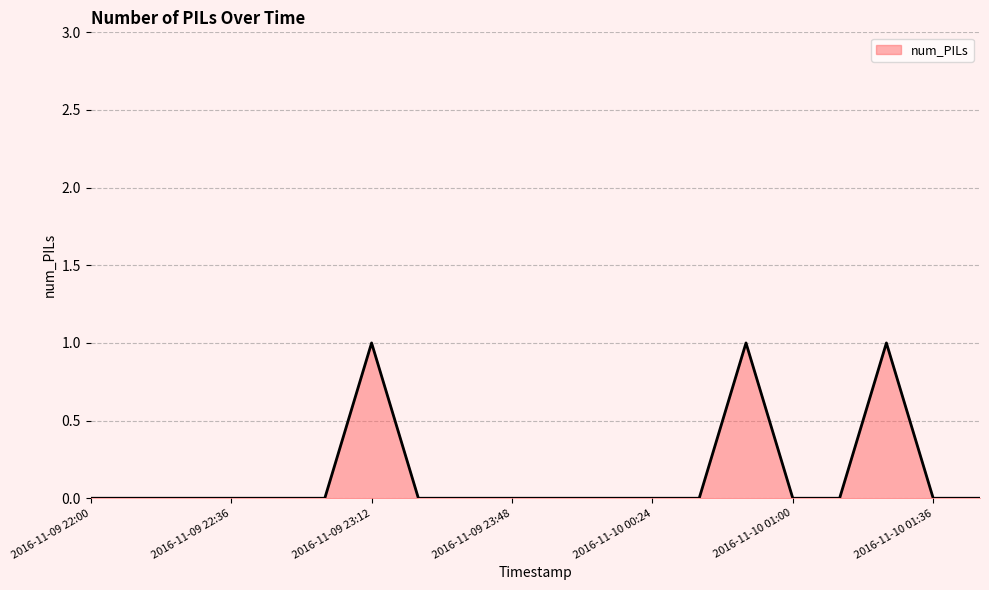

Is this an area chart (filled region under the line)?

Yes